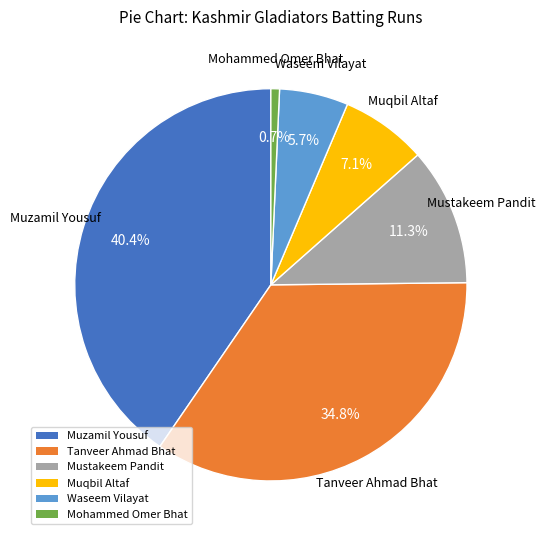

What is the smallest slice in the pie chart?

Mohammed Omer Bhat